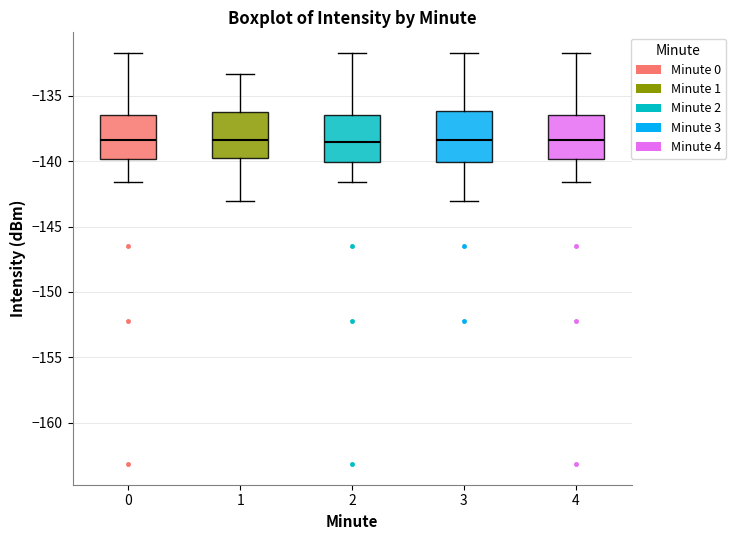

Reading left to right, transcribe this box plot: for each box, give where its median line is, the range the box spans, and where its two whiskers end, as read against the y-axis. The values are not printed on the chart, so give them approximately, as read against the axis.

0: median -138.5, box -140.0 to -136.5, whiskers -141.5 to -131.5
1: median -138.5, box -139.5 to -136.5, whiskers -143.0 to -133.5
2: median -138.5, box -140.0 to -136.5, whiskers -141.5 to -131.5
3: median -138.5, box -140.0 to -136.0, whiskers -143.0 to -131.5
4: median -138.5, box -140.0 to -136.5, whiskers -141.5 to -131.5